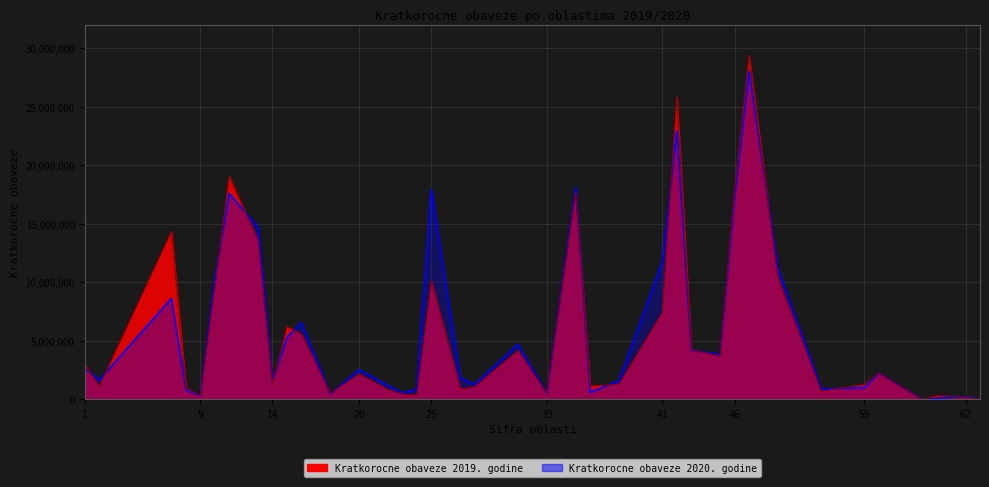

After their last crossing, which series has the higher values: Kratkorocne obaveze 2020 or Kratkorocne obaveze 2019?

Kratkorocne obaveze 2020